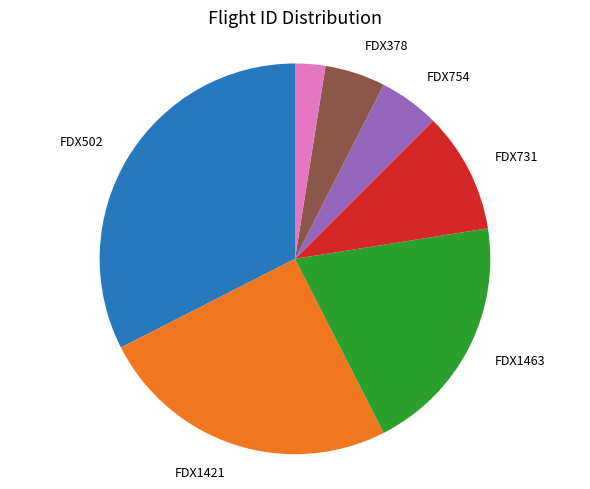

How many segments does this pie chart have?

7